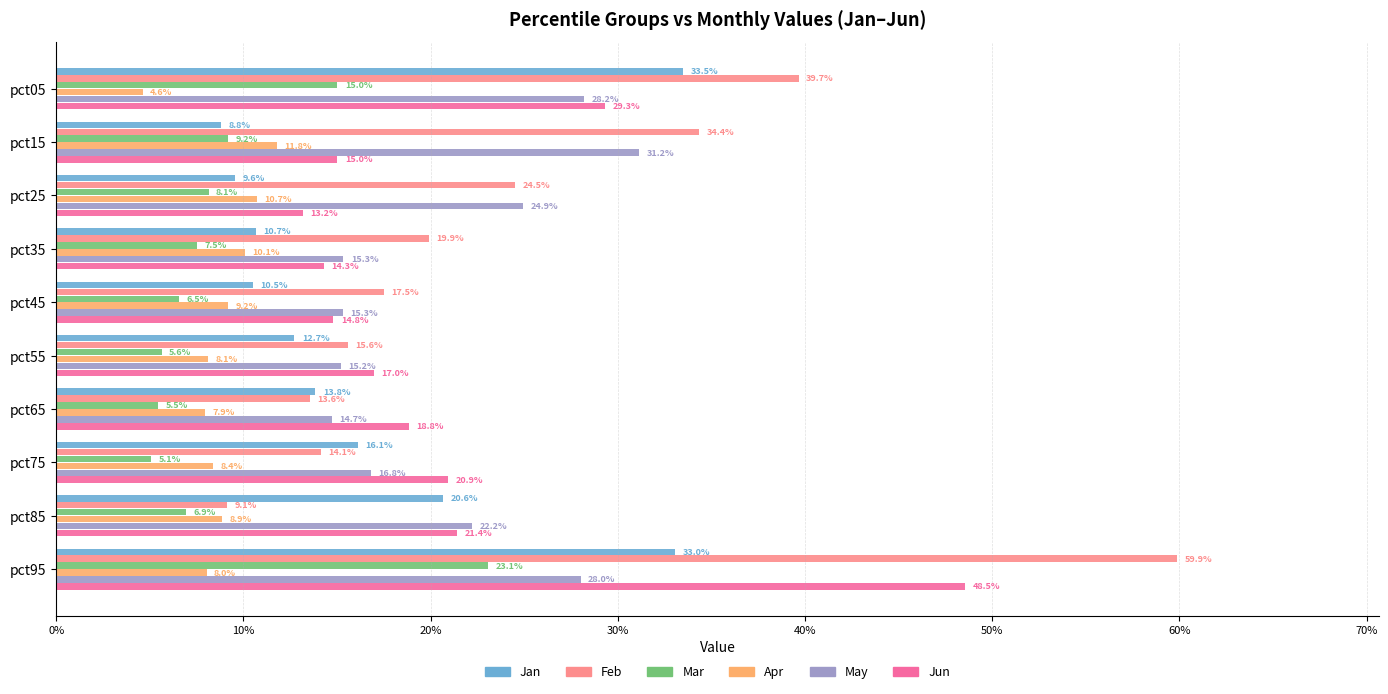

What are all the series names shown in the legend?

Jan, Feb, Mar, Apr, May, Jun